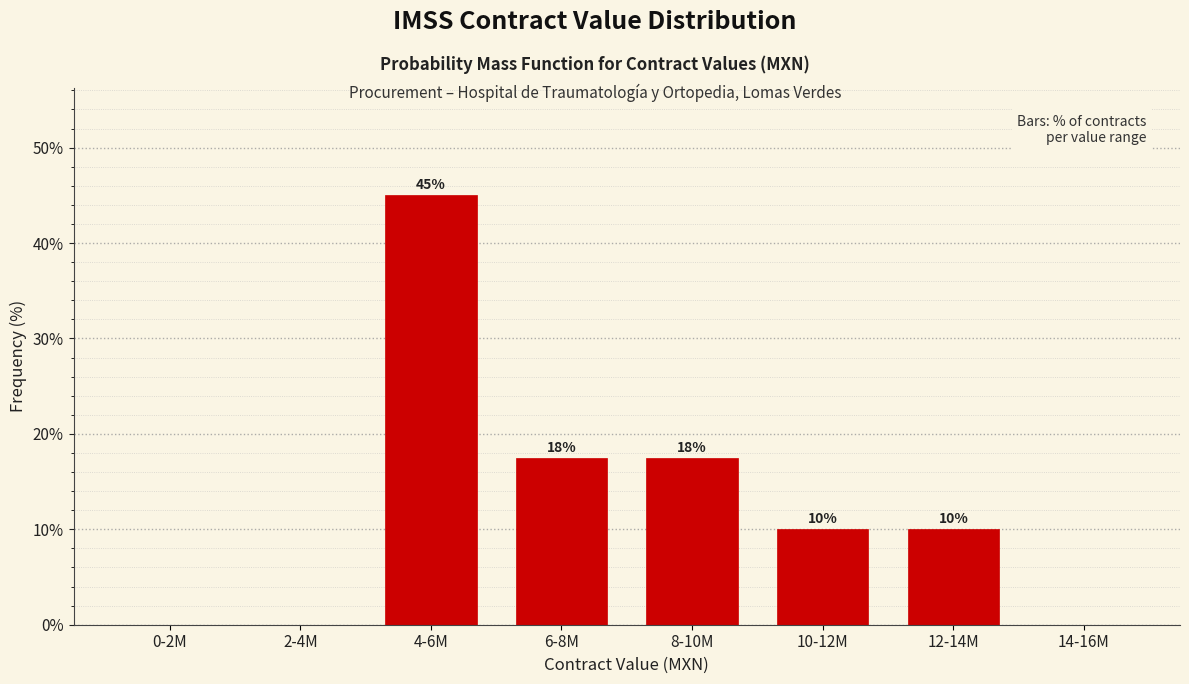

Between 10-12M and 6-8M, which is larger?

6-8M